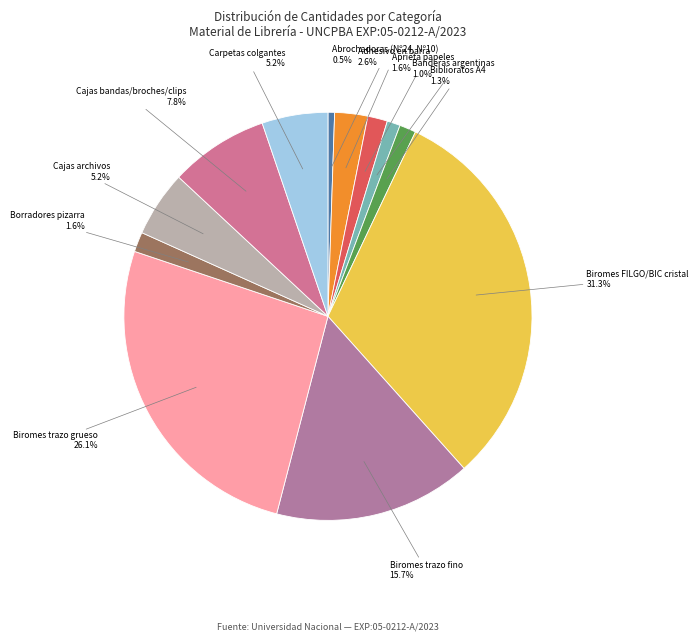

What percentage is the Aprieta papeles slice, to the nearest percent?

2%